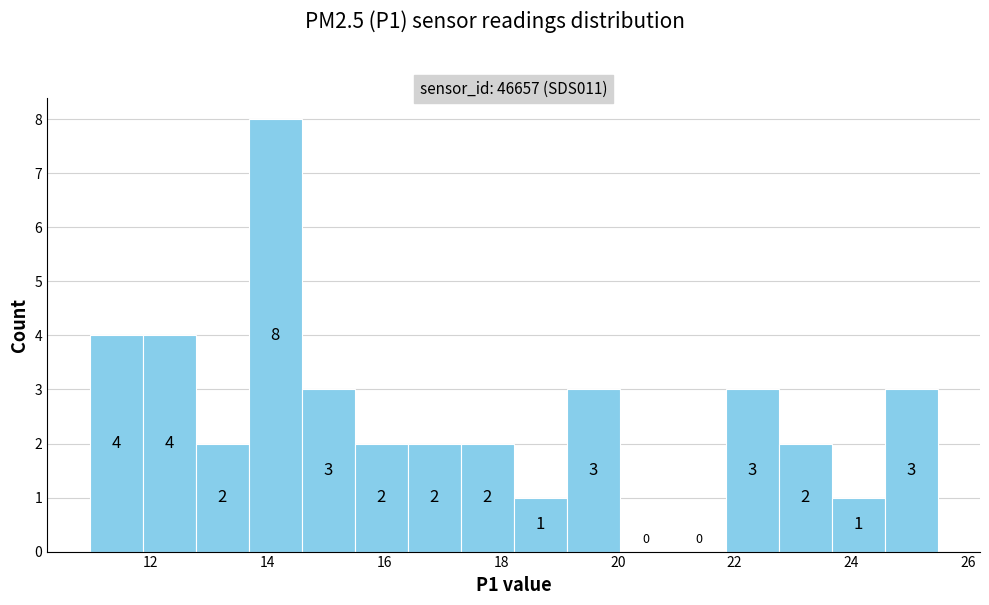

What is the height of the bar covering 14.6 to 15.4 on the x-axis? The bar edges are not printed on the chart, so give them approximately, as read against the axis.

3